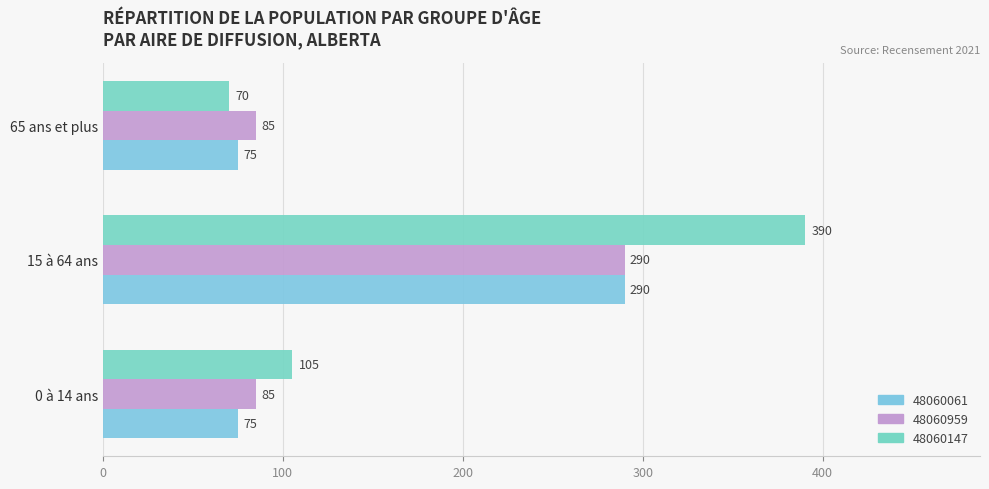

Which series has the largest range (max minus min)?

48060147